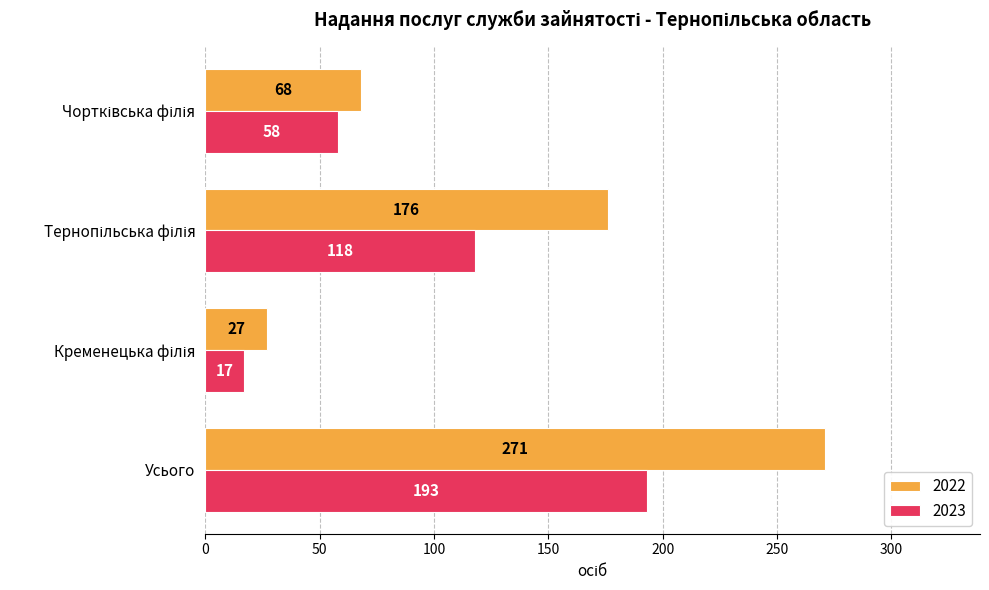

What is the average value of the 2022 series?

136